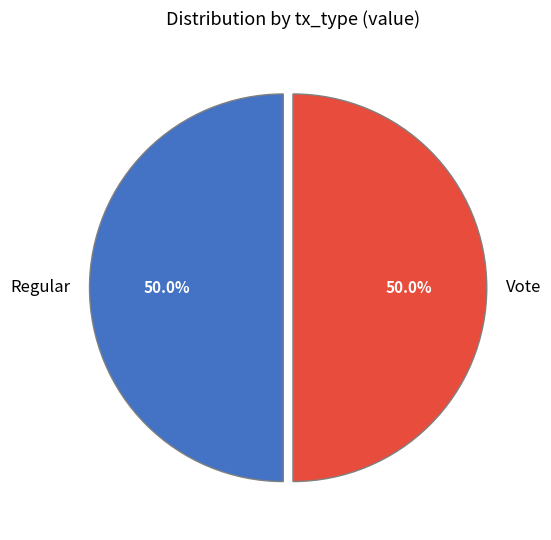

What is the ratio of the value at Regular to the value at Vote?

1.0